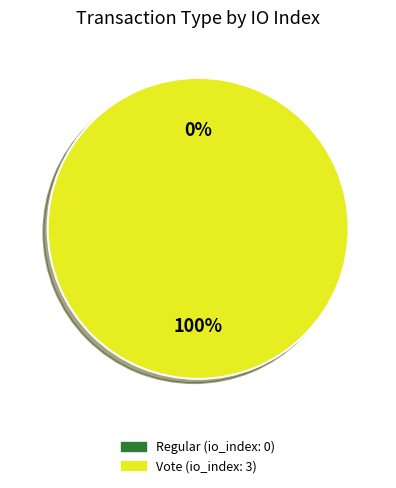

To the nearest percent, what is the combined percentage of Regular and Vote?

100%